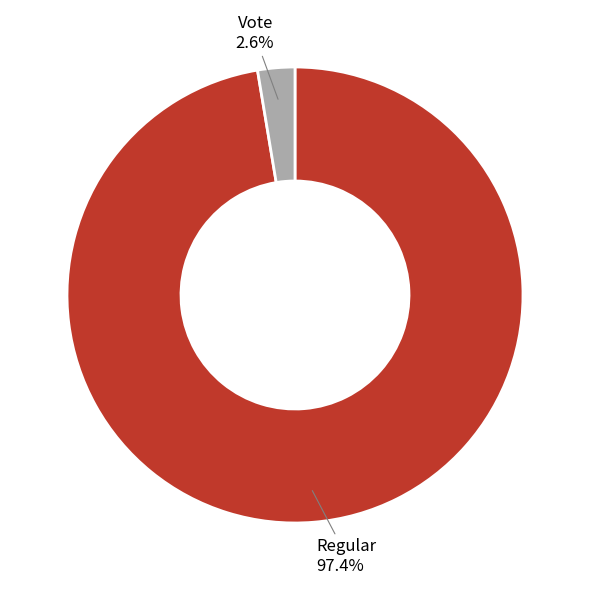

Combined, do Regular and Vote account for over 50%?

Yes